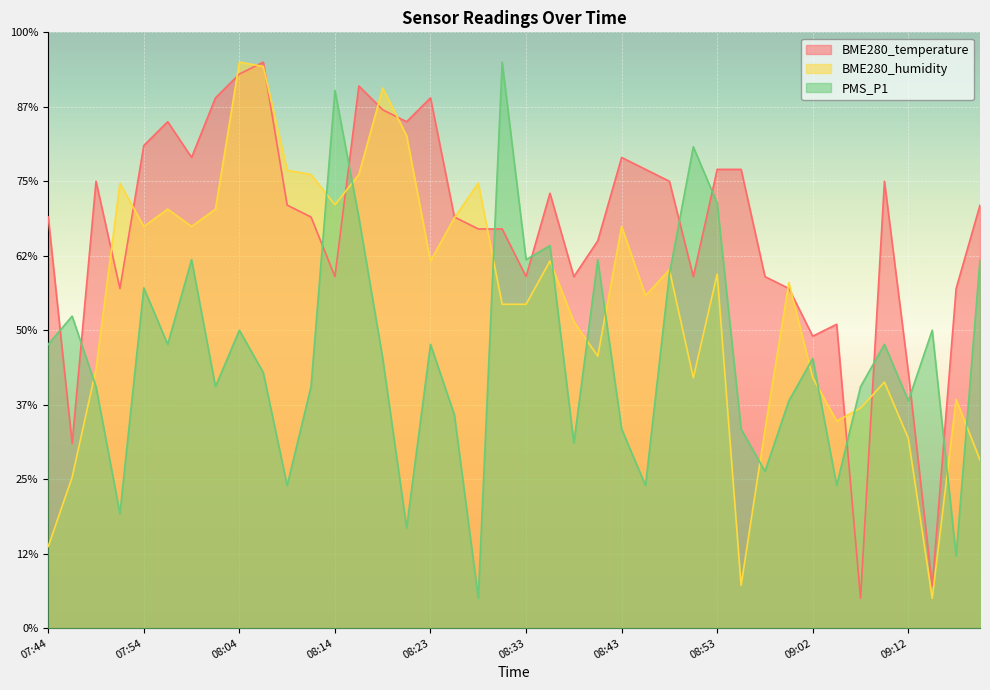

Reading right to left, extract all data points from this chart.

BME280_temperature: 28.4	22.8	2.8	17.2	30.0	2.0	20.4	19.6	22.8	23.6	30.8	30.8	23.6	30.0	30.8	31.6	26.0	23.6	29.2	23.6	26.8	26.8	27.6	35.6	34.0	34.8	36.4	23.6	27.6	28.4	38.0	37.2	35.6	31.6	34.0	32.4	22.8	30.0	12.4	27.6
BME280_humidity: 11.3	15.4	2.0	12.7	16.5	14.8	13.9	16.8	23.2	13.3	2.9	23.8	16.8	24.1	22.3	27.0	18.3	20.6	24.6	21.7	21.7	29.9	27.5	24.6	33.1	36.3	30.5	28.4	30.5	30.7	37.7	38.0	28.1	27.0	28.1	27.0	29.9	17.4	10.1	5.5
PMS_P1: 24.7	4.8	20.0	15.3	19.1	16.2	9.6	18.1	15.3	10.5	13.4	28.5	32.3	23.8	9.6	13.4	24.7	12.4	25.7	24.7	38.0	2.0	14.3	19.1	6.7	18.1	27.6	36.1	16.2	9.6	17.2	20.0	16.2	24.7	19.1	22.8	7.7	16.2	20.9	19.1